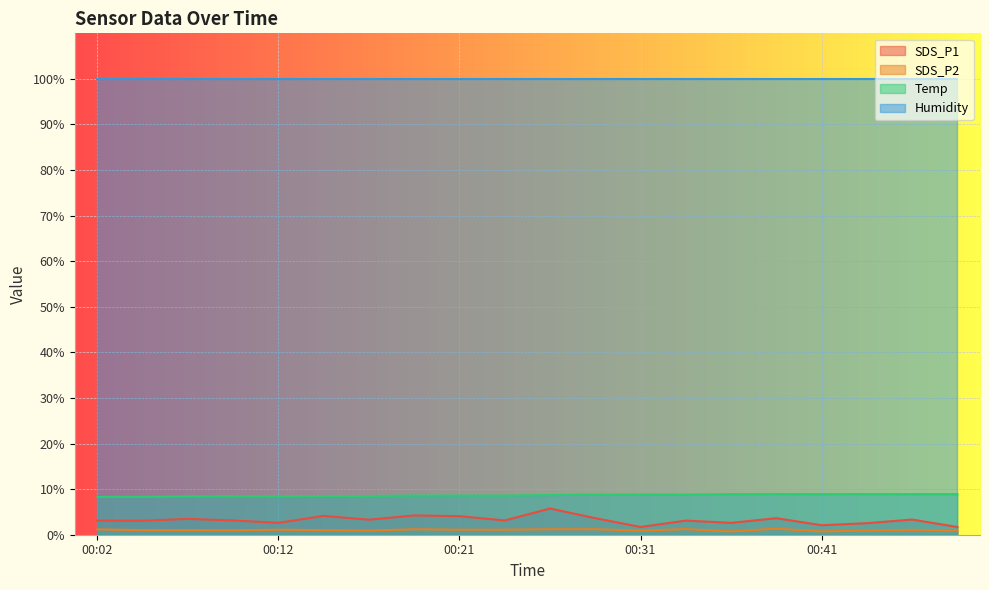

Which series has the largest range (max minus min)?

SDS_P1